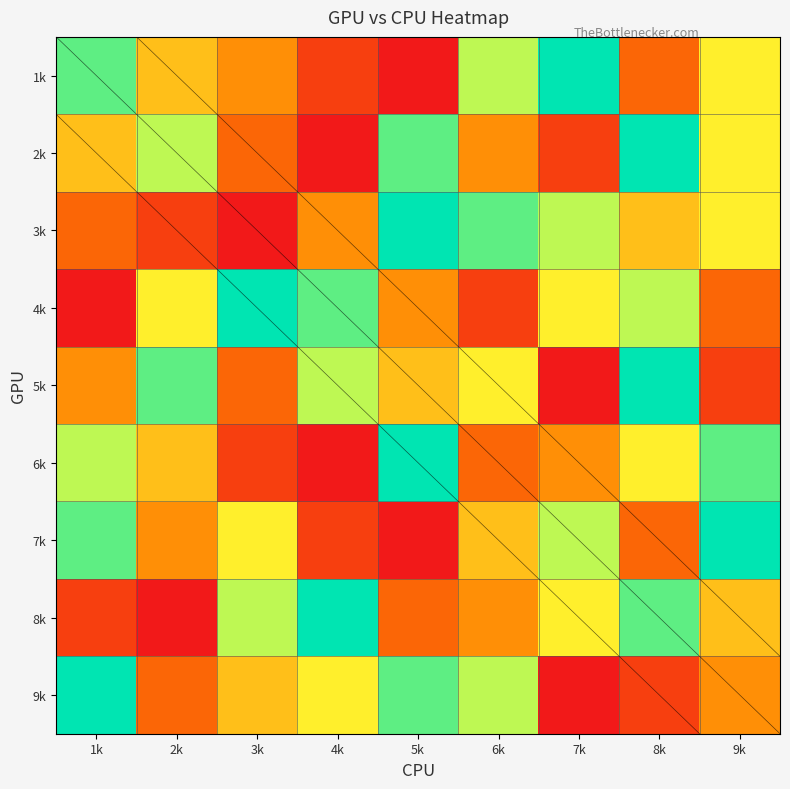

Count the number of data series in this chart.

9